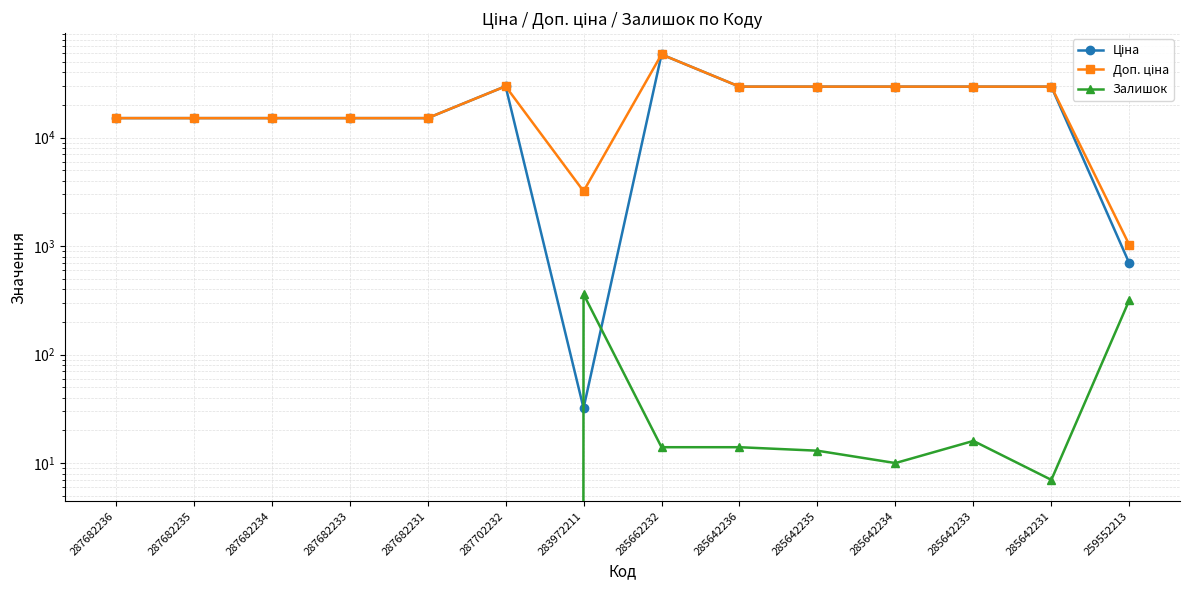

What are all the series names shown in the legend?

Ціна, Доп. ціна, Залишок